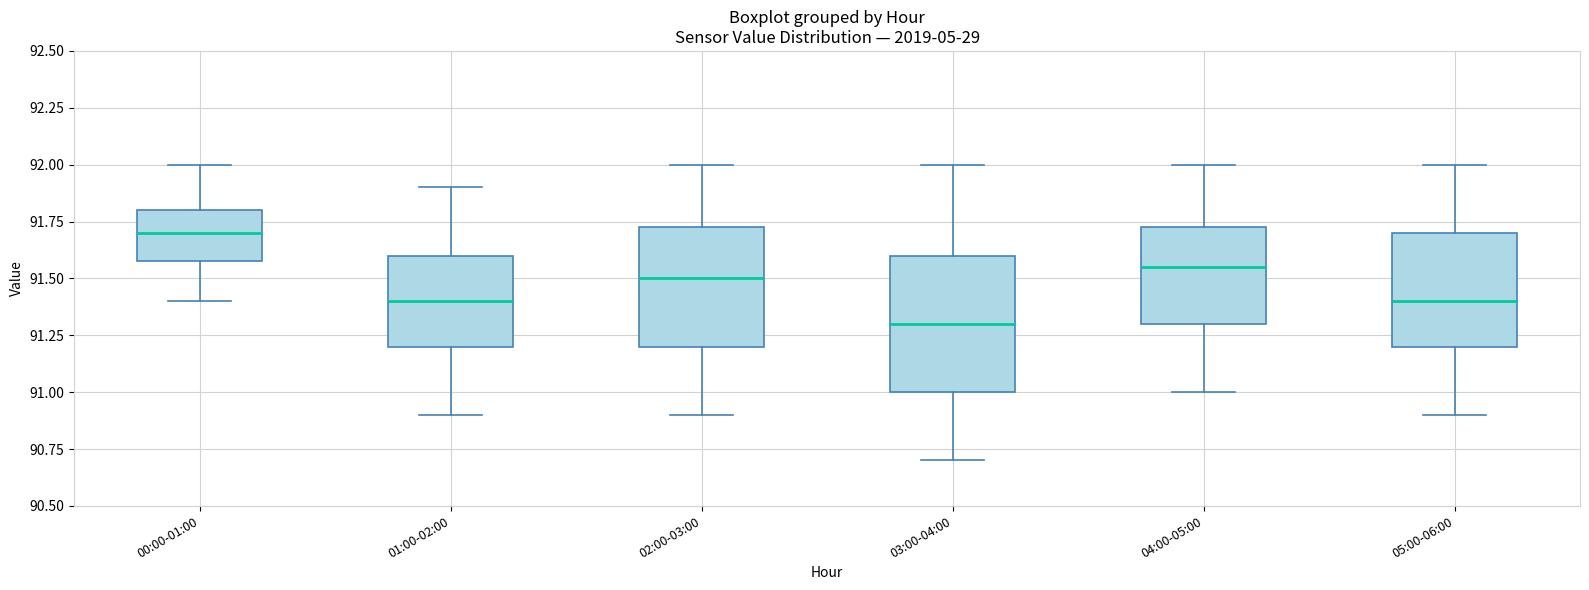

Where is the upper edge of the box for 05:00-06:00 on the y-axis? The values are not printed on the chart, so give them approximately, as read against the axis.

91.70